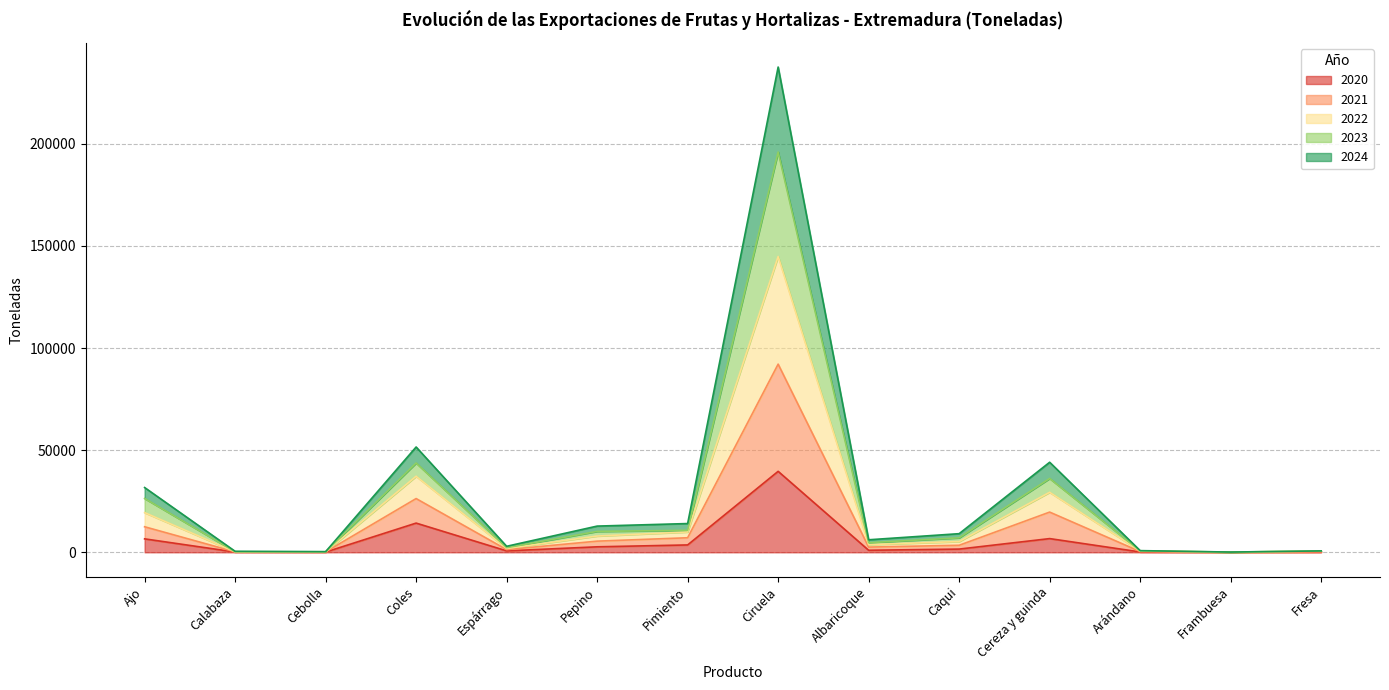

What value does the 2020 series have at Arándano, to the nearest 50?

150